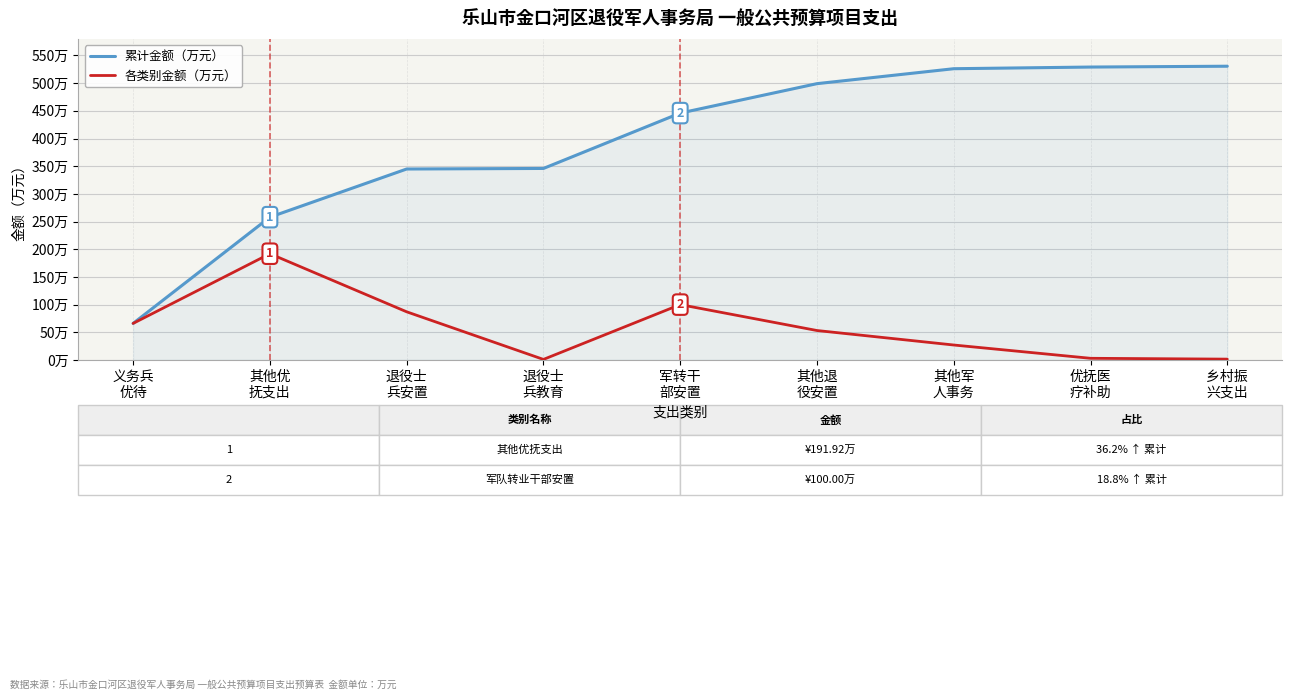

In 各类别金额（万元）, how many points are higher than both neighbors (excluding endpoints)?

2